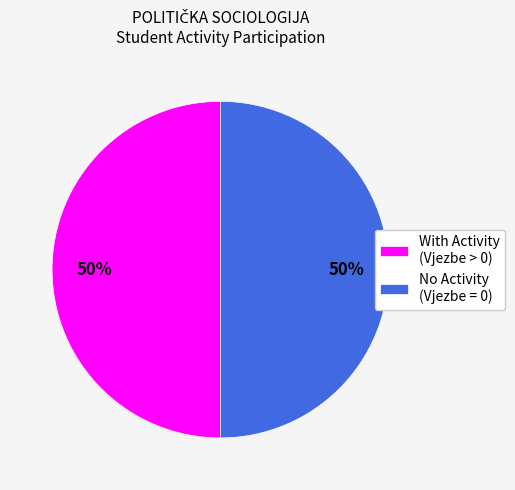

To the nearest percent, what portion does No Activity (Vjezbe = 0) represent?

50%